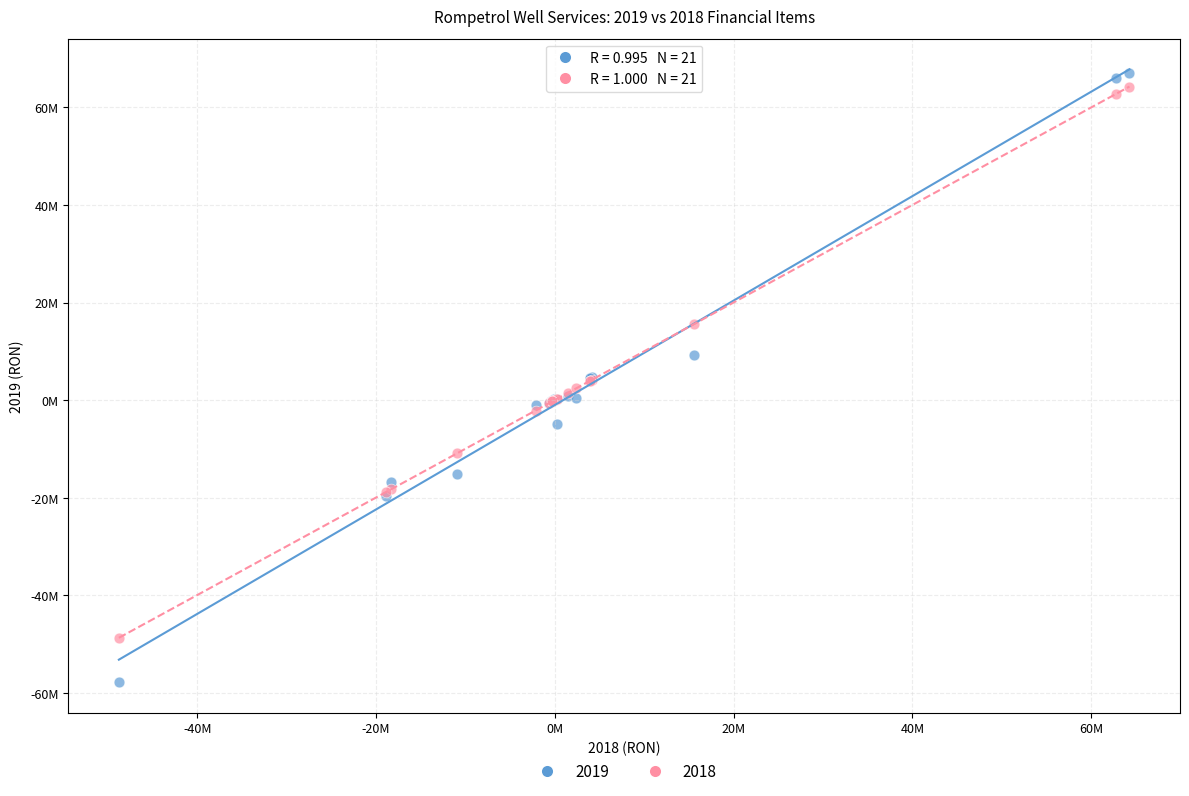

What are all the series names shown in the legend?

2019, 2018